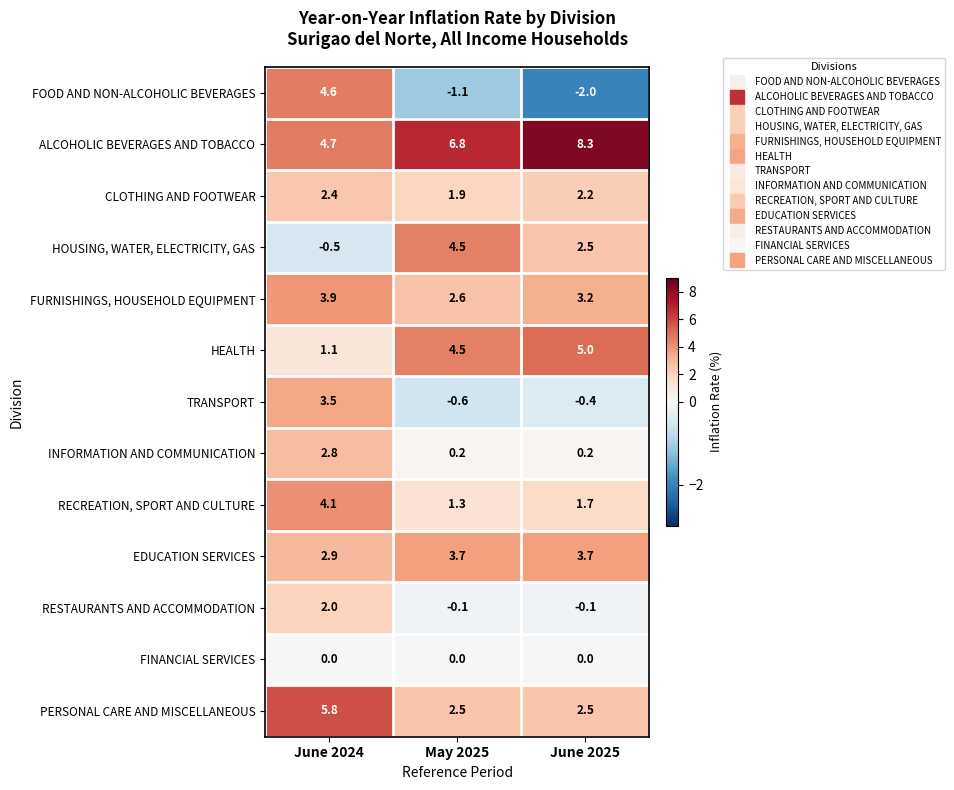

What is the difference between the maximum and minimum values in the EDUCATION SERVICES series?

0.8